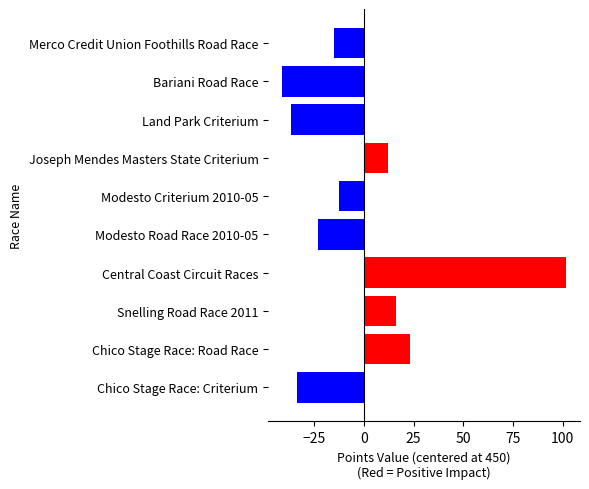

The chart shows a value of 208.7 at Bariani Road Race. True or false?

False